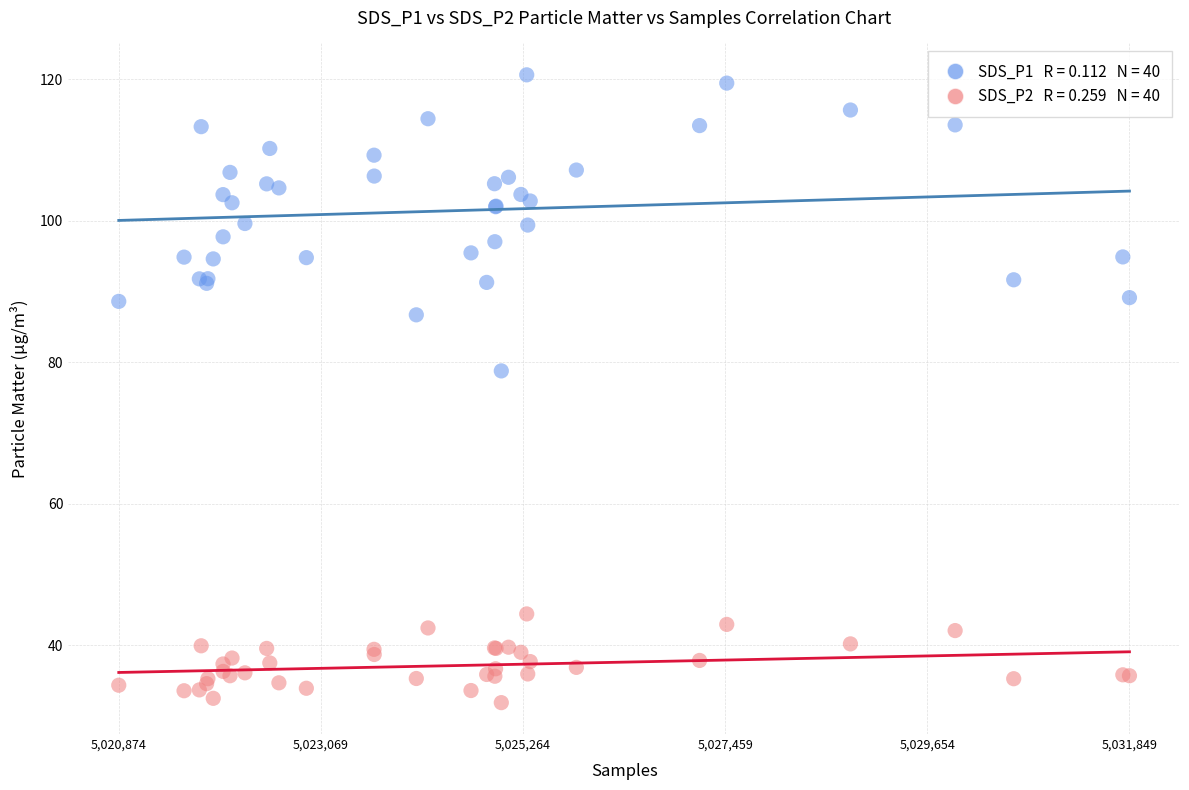

Across all series, what Y value is closest to 76?

78.8